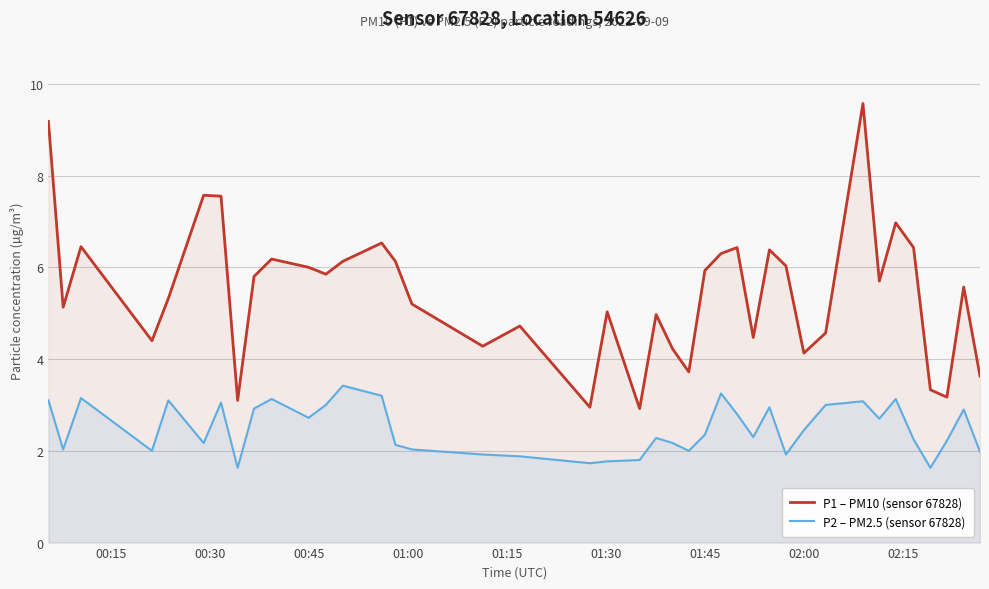

Which series has the largest total across all categories?

P1 – PM10 (sensor 67828)